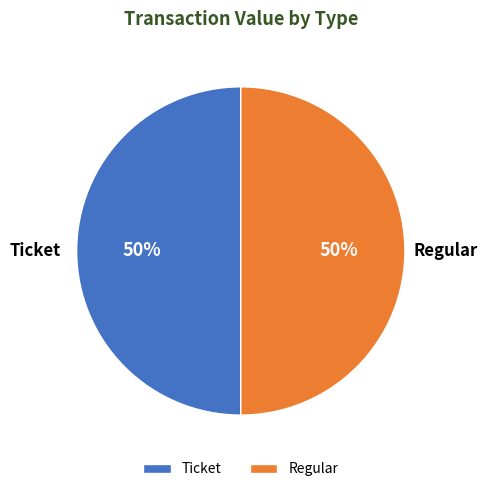

Approximately how many times larger is the value at Regular compared to Ticket?

1.0